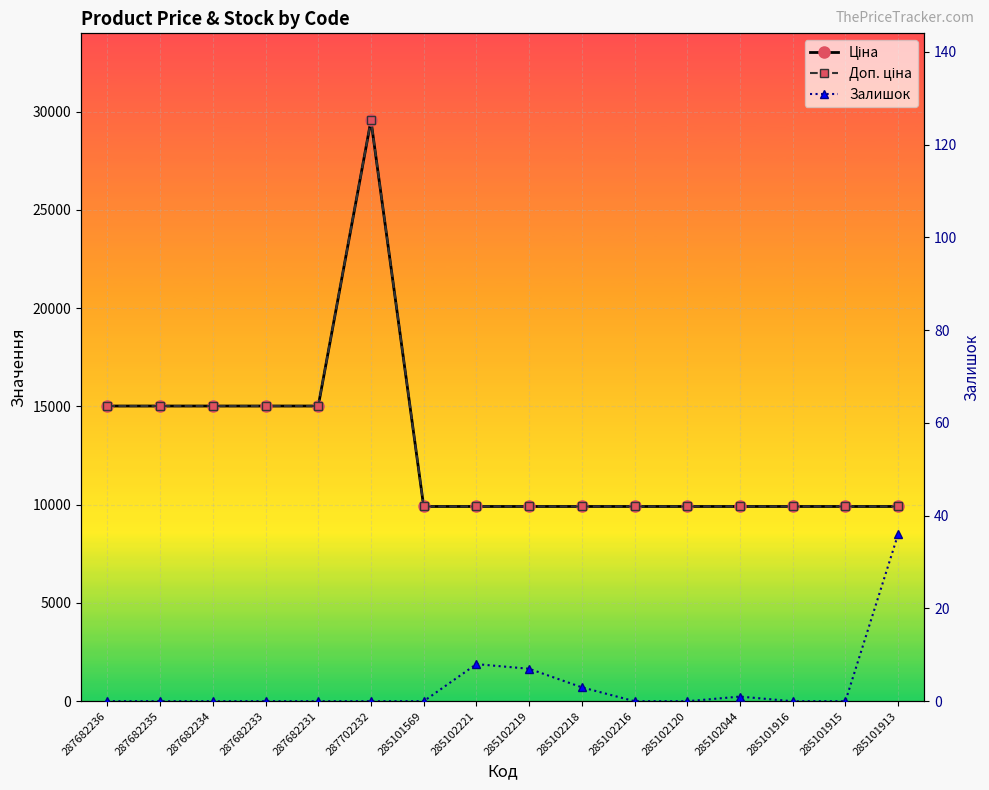

True or false: Ціна and Доп. ціна intersect in this chart.

False